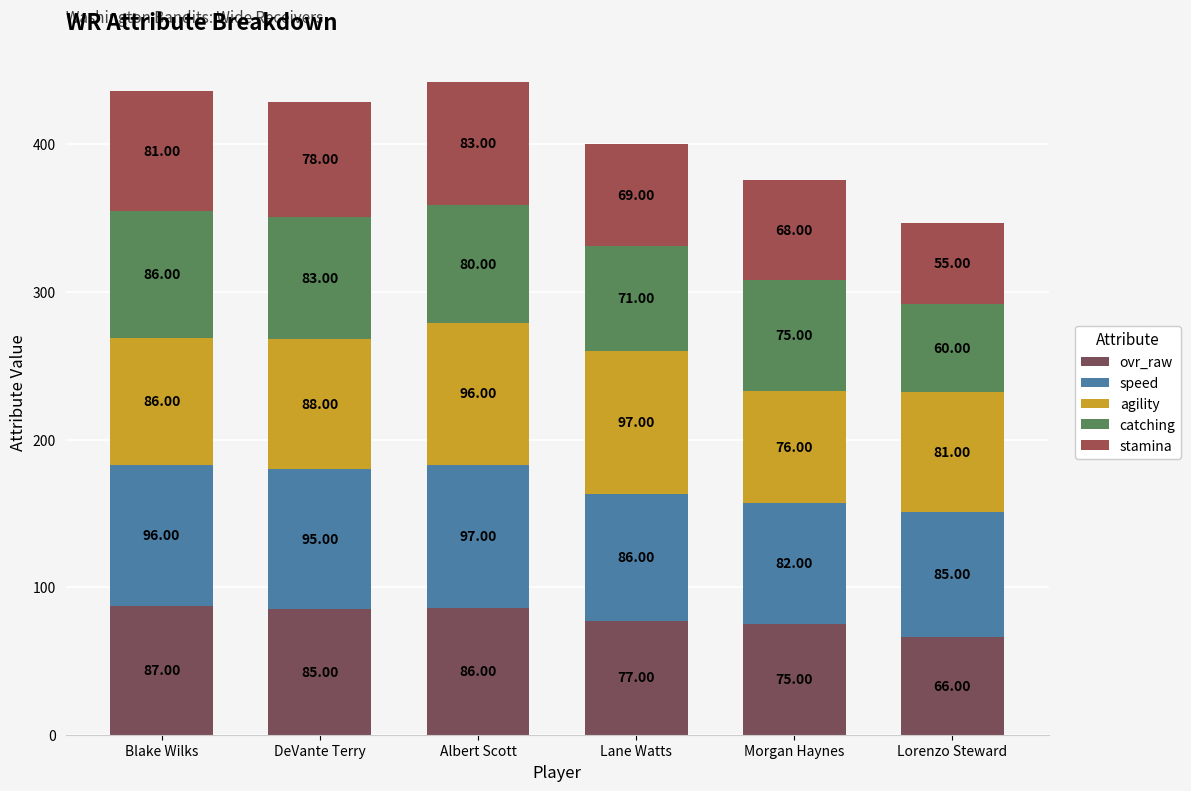

What is the average value of the stamina series?

72